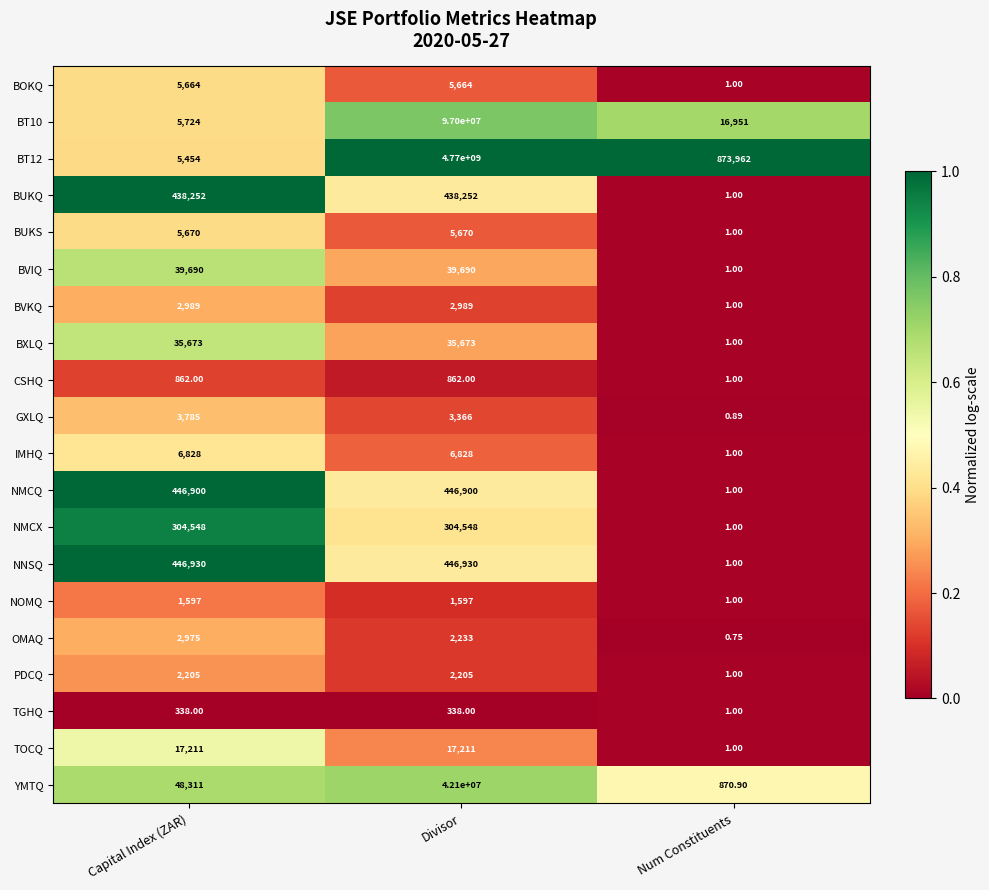

Rank the categories by BT10 value from highest to lowest.

Divisor, Num Constituents, Capital Index (ZAR)